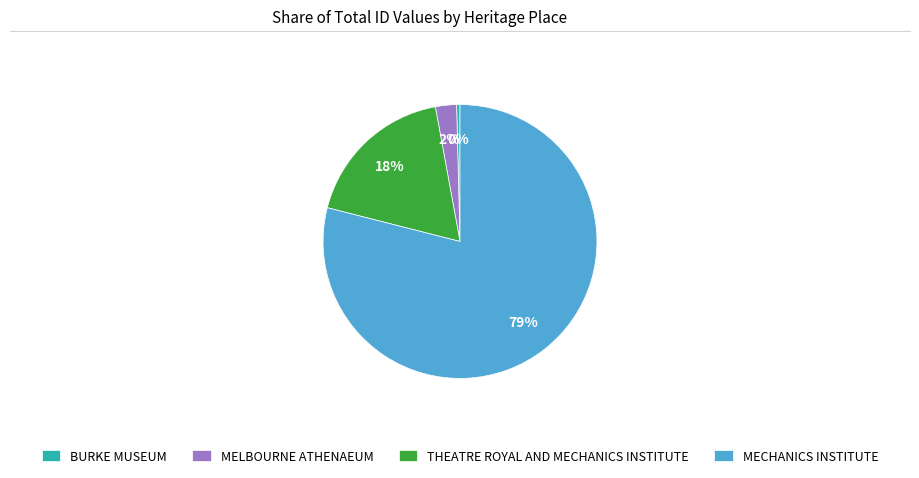

Does BURKE MUSEUM represent more than half of the total?

No